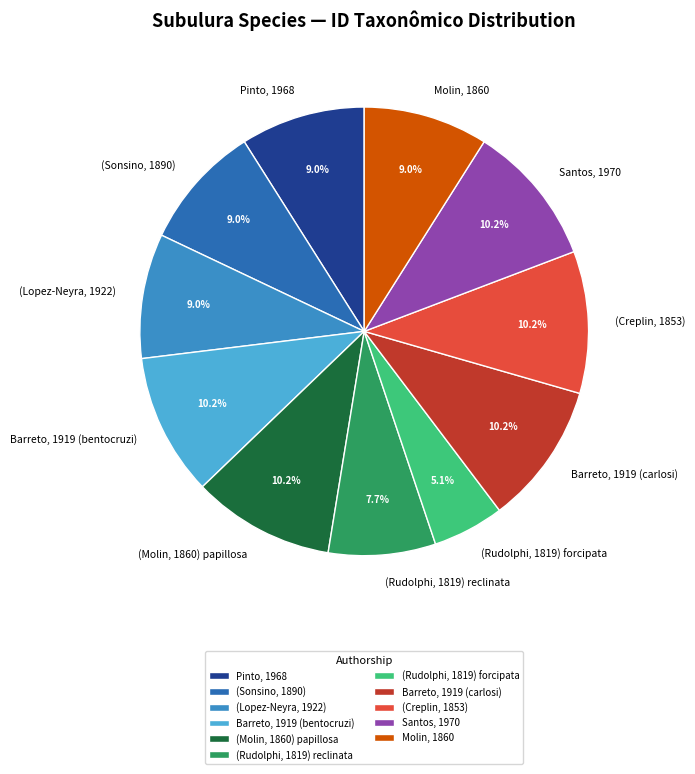

To the nearest percent, what portion does Barreto, 1919 (carlosi) represent?

10%